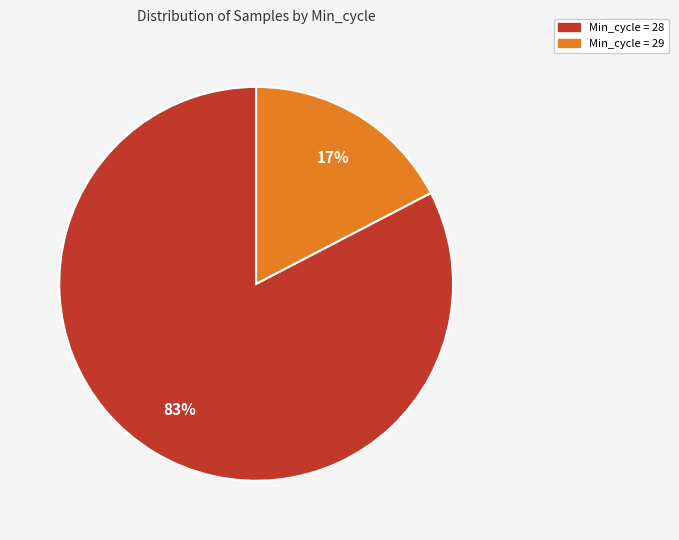

Count the number of slices in the pie.

2